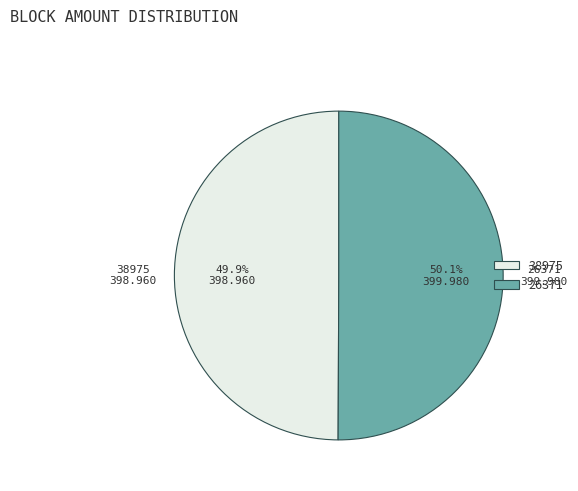

What is the total percentage of 26371 and 38975?

100.0%